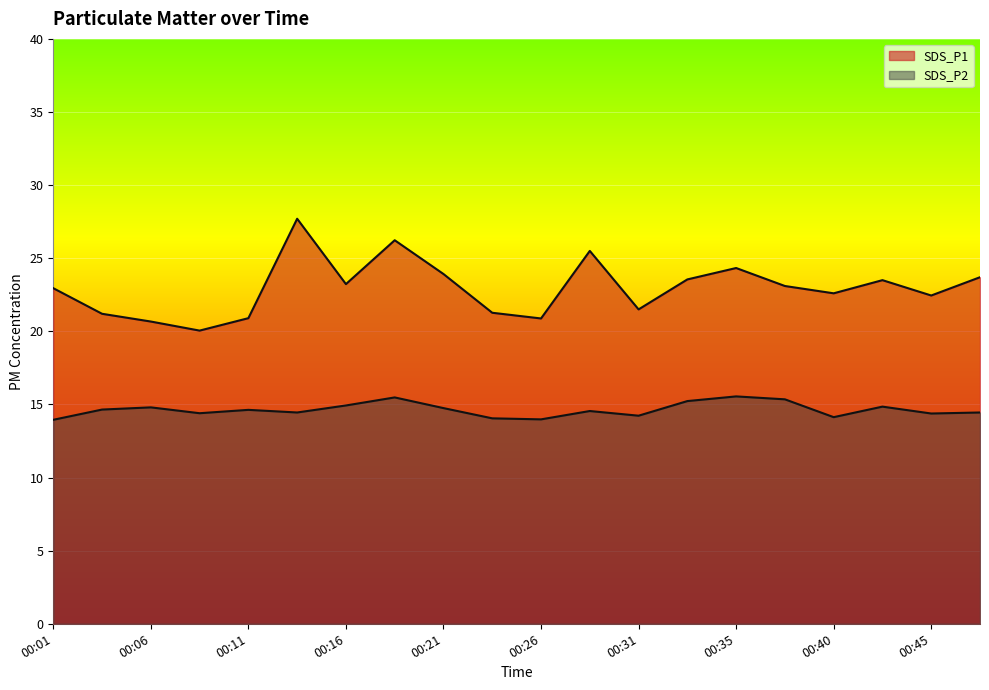

Count the number of data series in this chart.

2